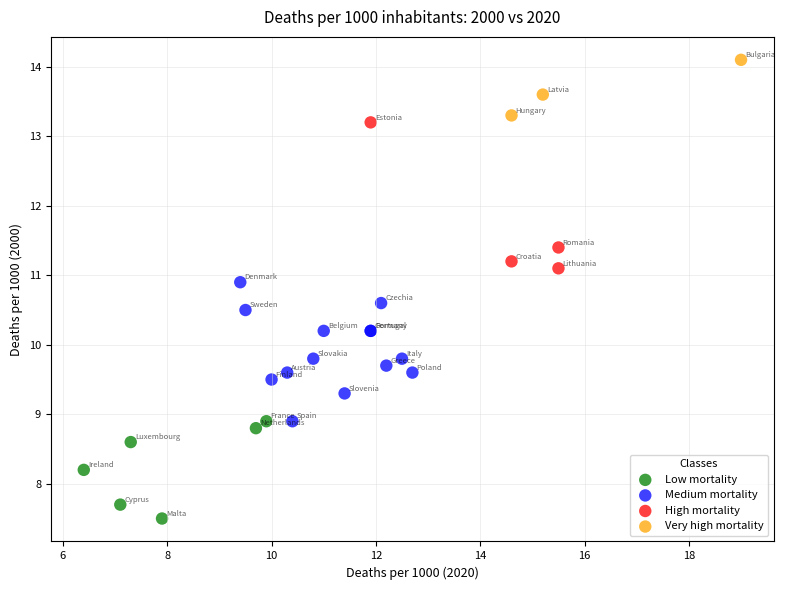

Which series reaches the maximum Y coordinate?

Very high mortality